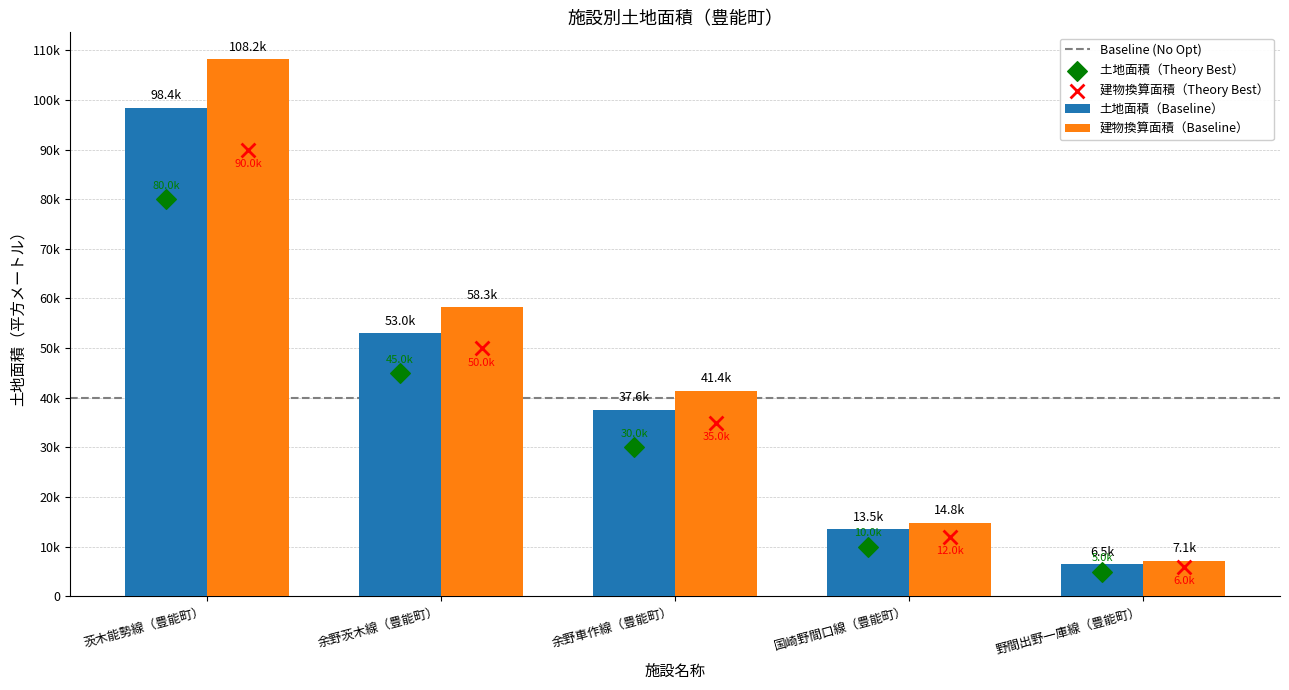

Which has a higher value, 茨木能勢線（豊能町） or 国崎野間口線（豊能町）?

茨木能勢線（豊能町）